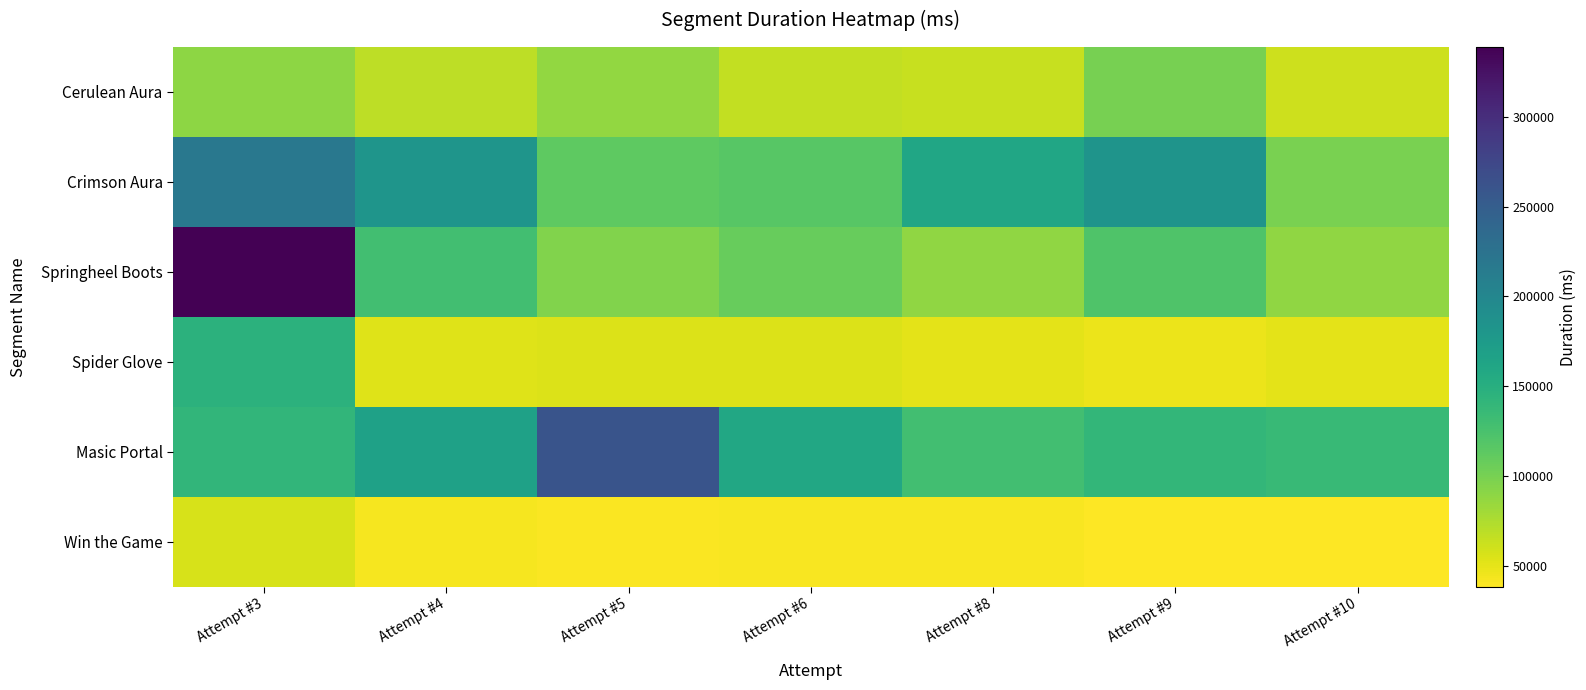

List the series in order of their peak value, highest first.

Springheel Boots, Masic Portal, Crimson Aura, Spider Glove, Cerulean Aura, Win the Game